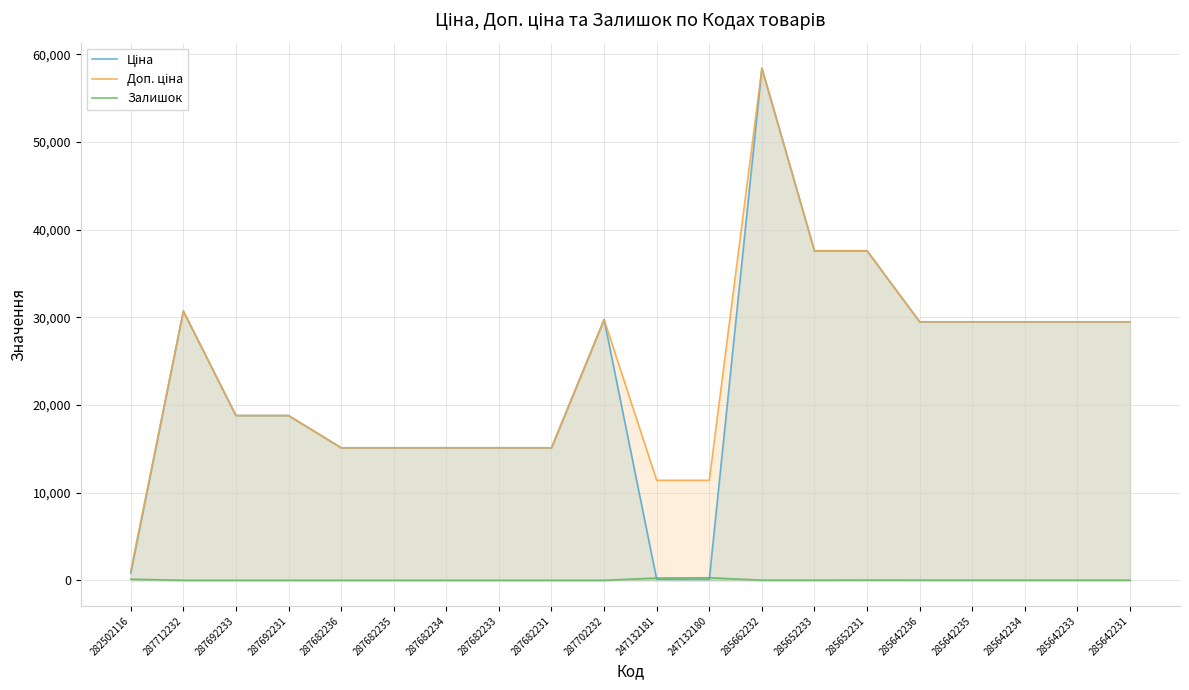

List the labels in order of Доп. ціна value, smallest first.

282502116, 247132181, 247132180, 287682236, 287682235, 287682234, 287682233, 287682231, 287692233, 287692231, 285642236, 285642235, 285642234, 285642233, 285642231, 287702232, 287712232, 285652233, 285652231, 285662232